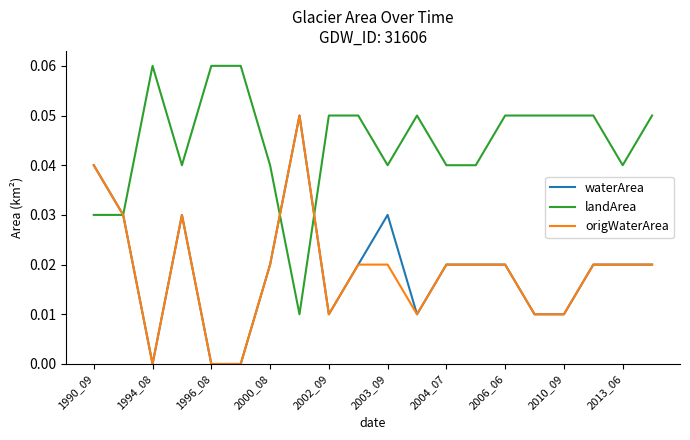

What are all the series names shown in the legend?

waterArea, landArea, origWaterArea